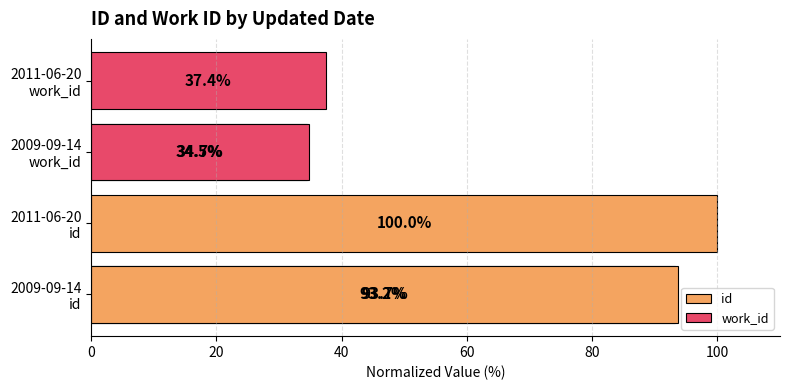

What is the total value across all series at 20?

128.4